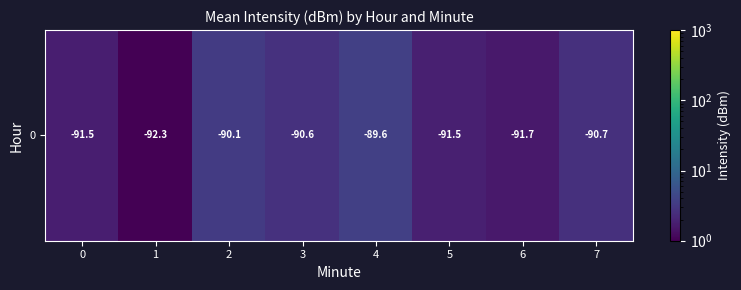

Approximately how many times larger is the value at 5 compared to 1?

1.8